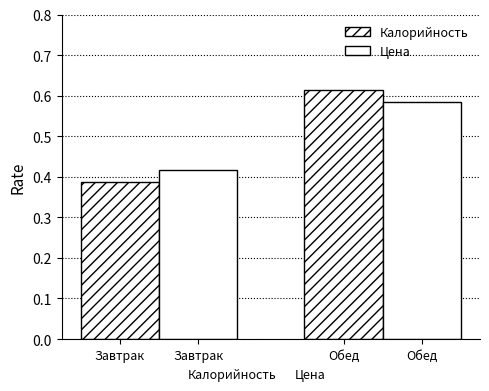

Does the chart contain stacked bars?

No